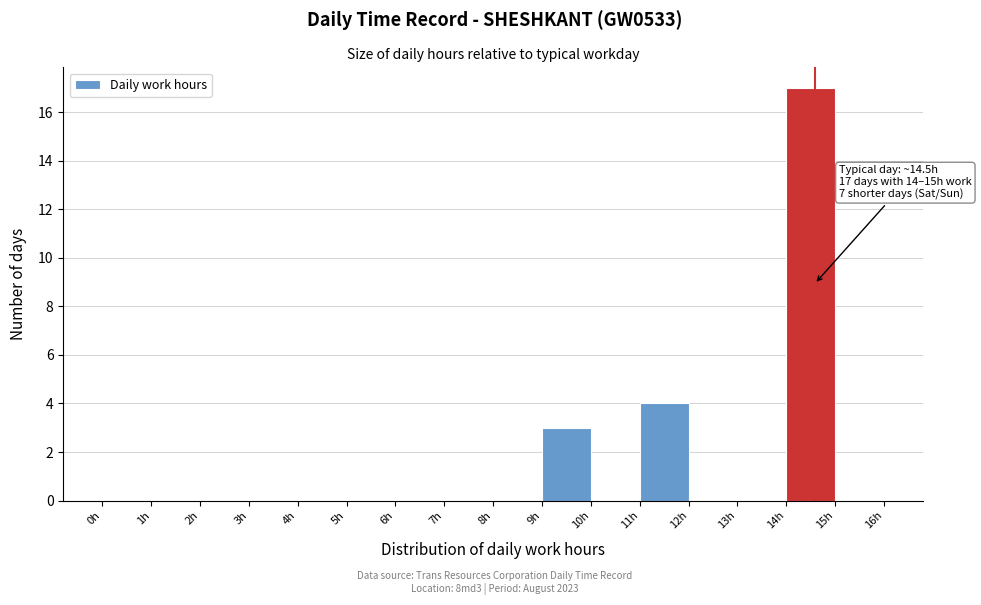

Over which range of the x-axis is the bar tallest?

14 to 15